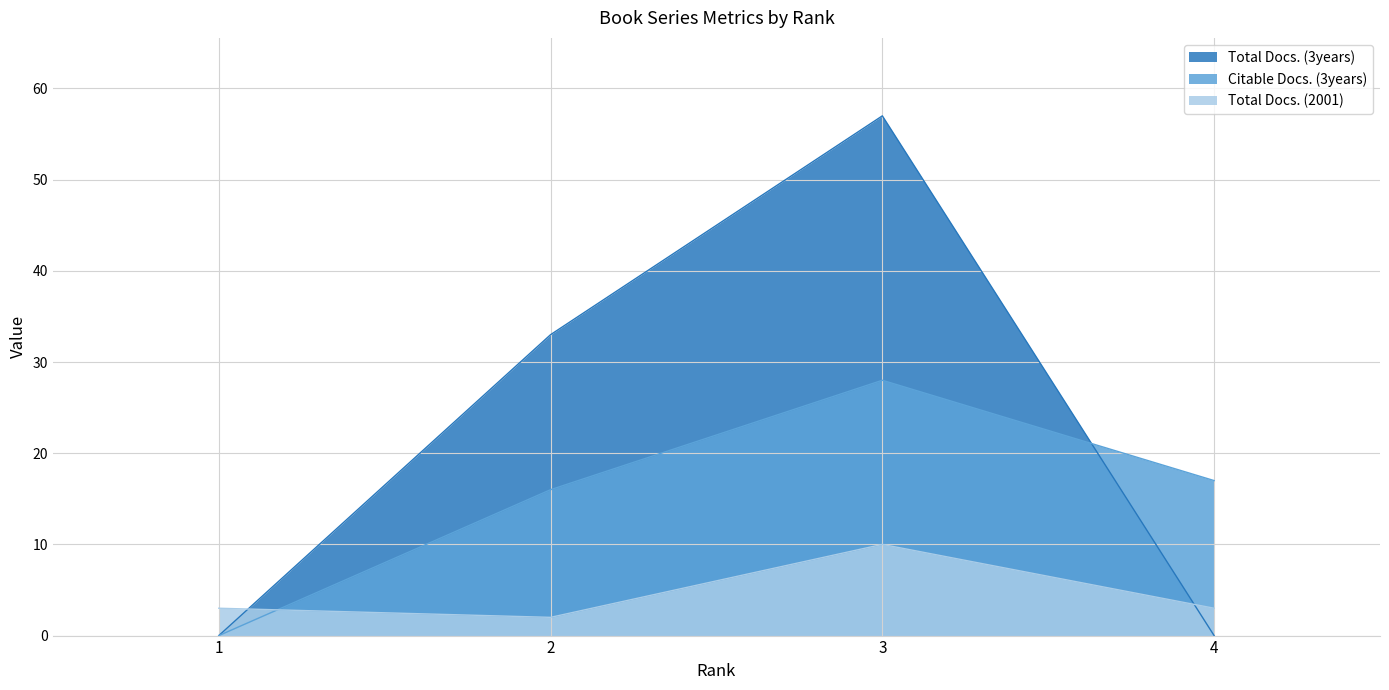

Which series has the largest range (max minus min)?

Total Docs. (3years)